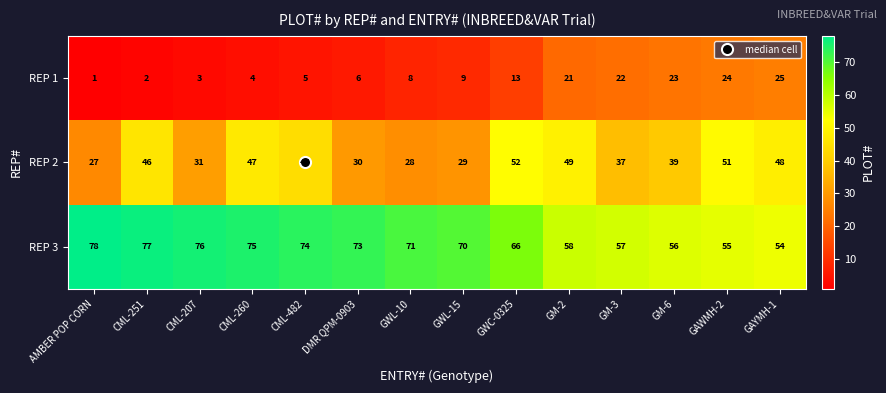

True or false: REP 2 has a value of 30 at GAWMH-2.

False